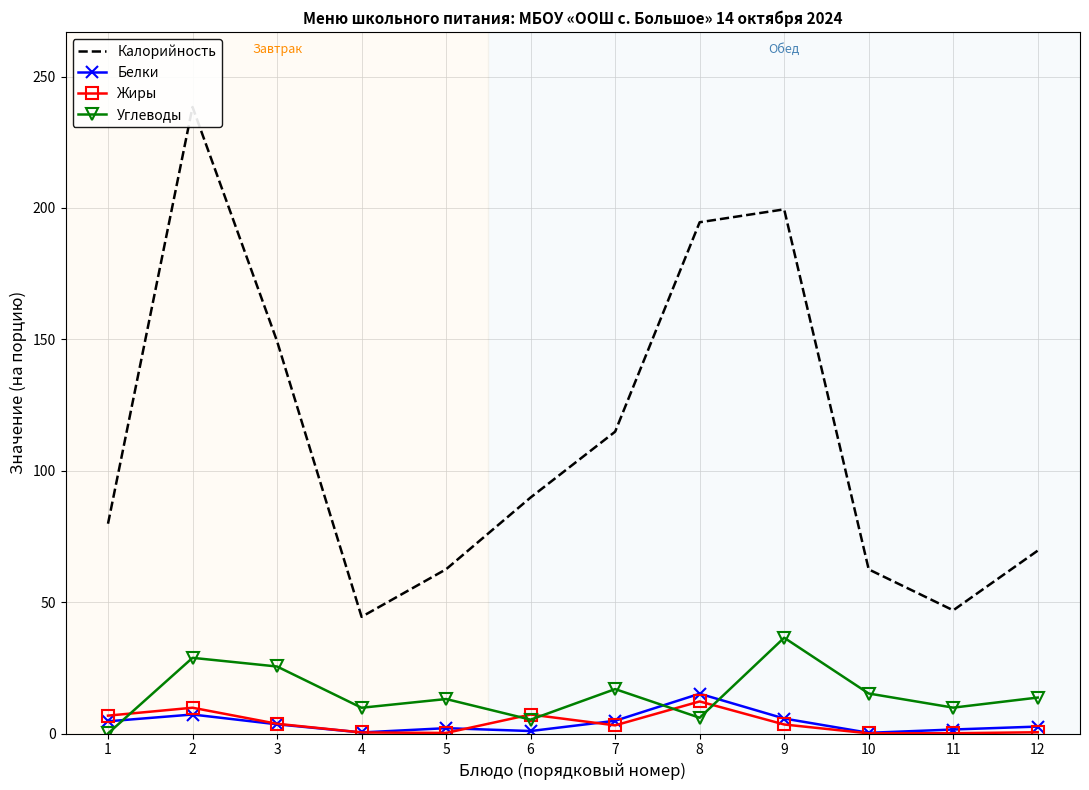

What is the sum of the Белки values at 7 and 10?

5.1